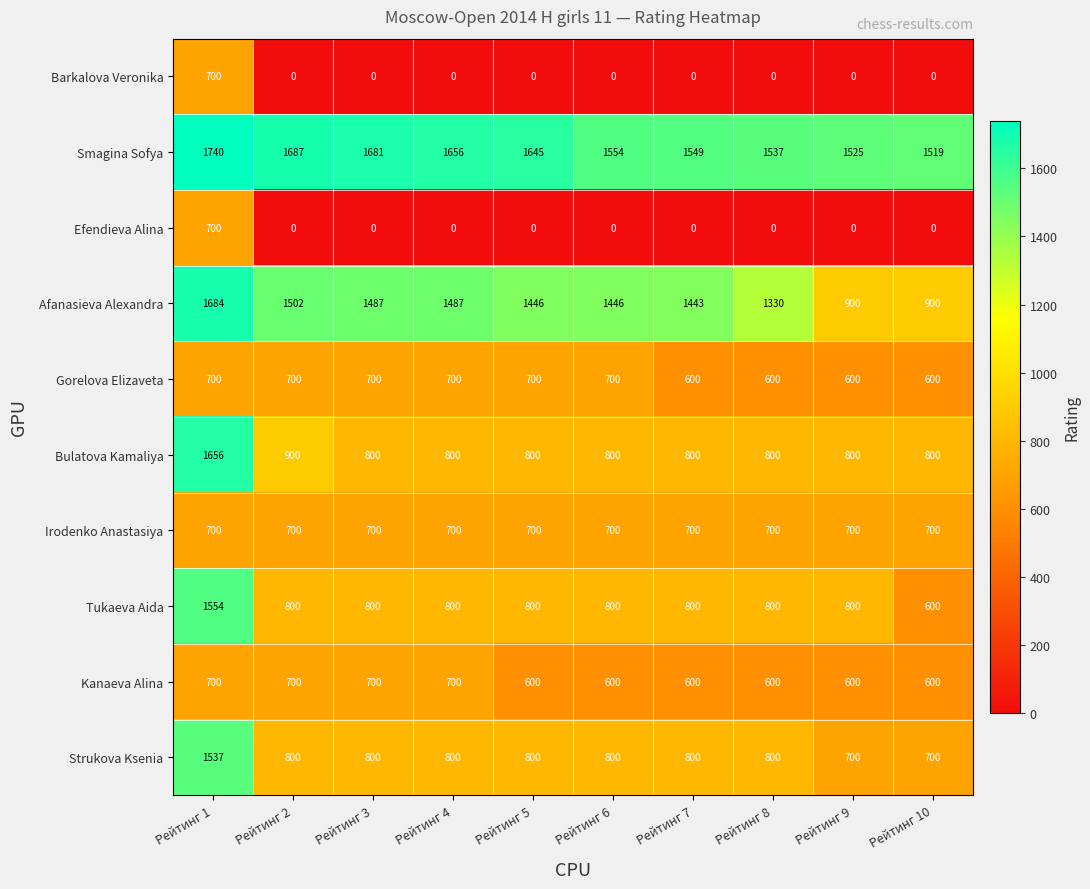

What is the maximum value shown in the chart?

1740